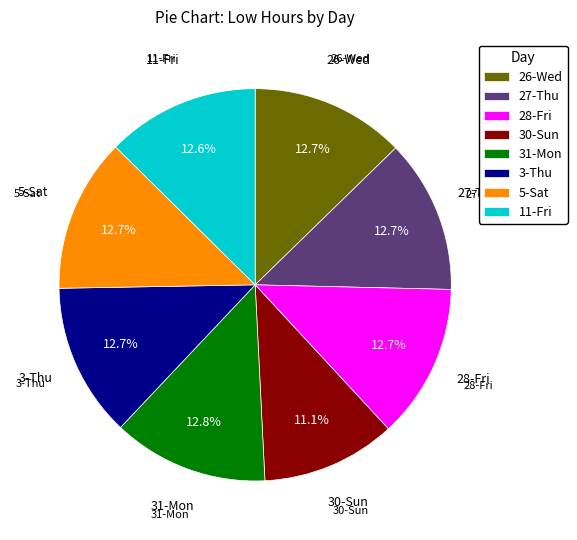

Does 11-Fri represent more than half of the total?

No